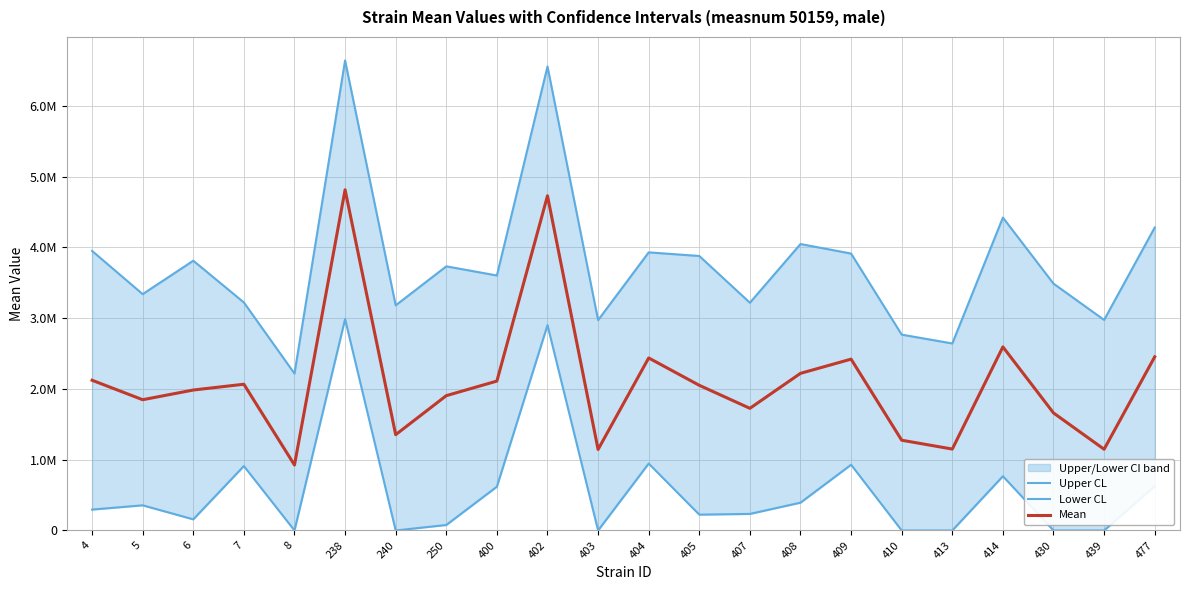

Where does the Upper CL series first go above 3732528?

4